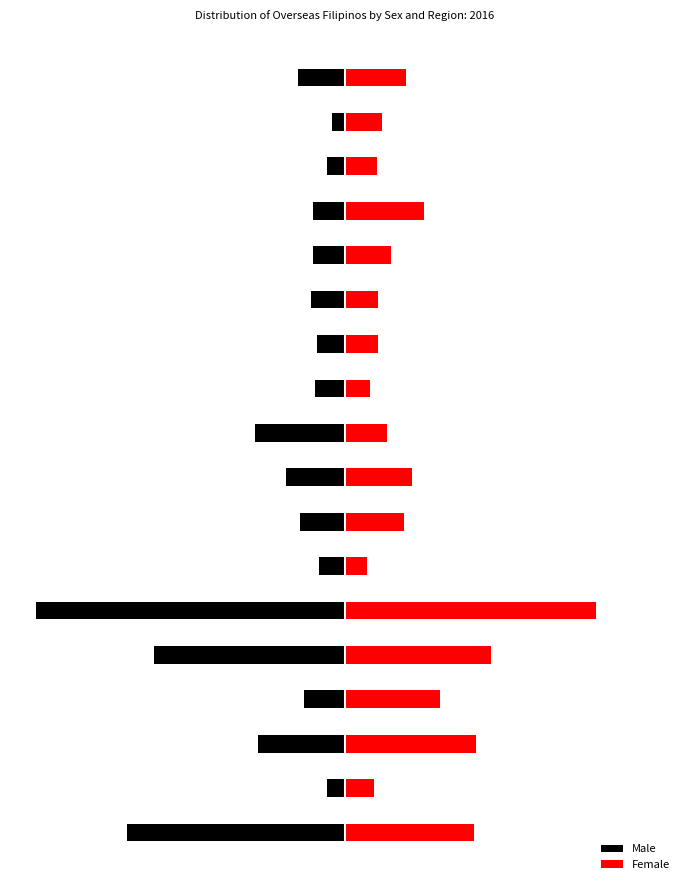

How many bars are there in each group?

2